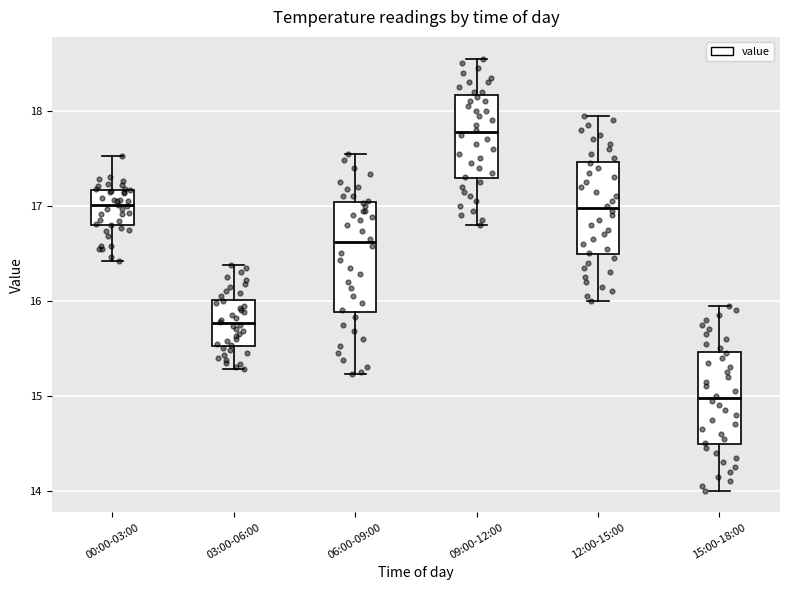

Comparing the boxes themselves (not the whiskers), which one is the tallest?

06:00-09:00